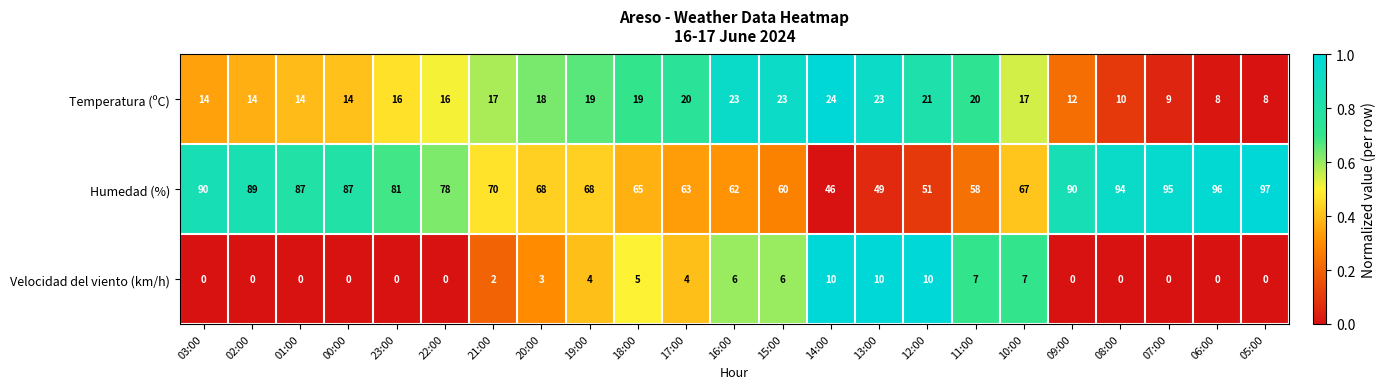

Count the number of data series in this chart.

3